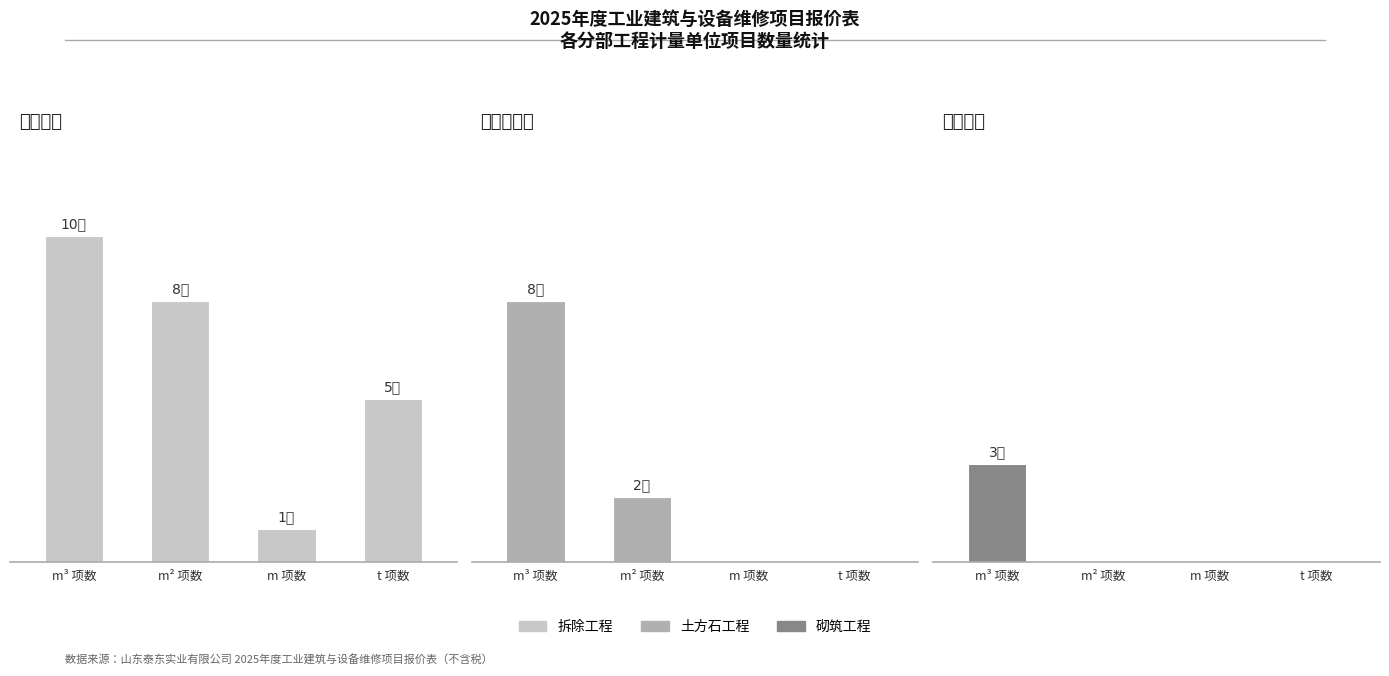

Reading right to left, transcribe all the data shown in this chart.

拆除工程: t 项数=5	m 项数=1	m² 项数=8	m³ 项数=10
土方石工程: t 项数=0	m 项数=0	m² 项数=2	m³ 项数=8
砌筑工程: t 项数=0	m 项数=0	m² 项数=0	m³ 项数=3